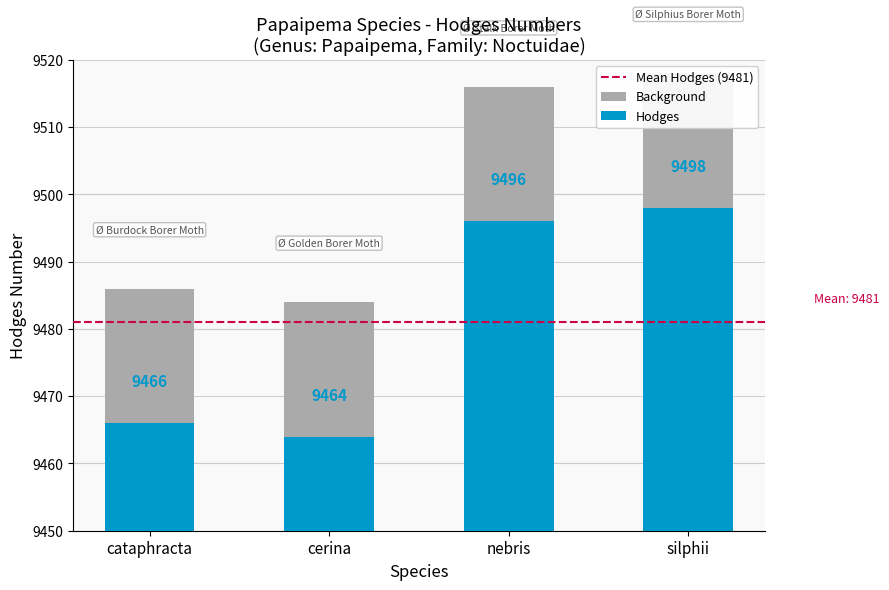

Are the bars grouped side by side (vs. stacked)?

No